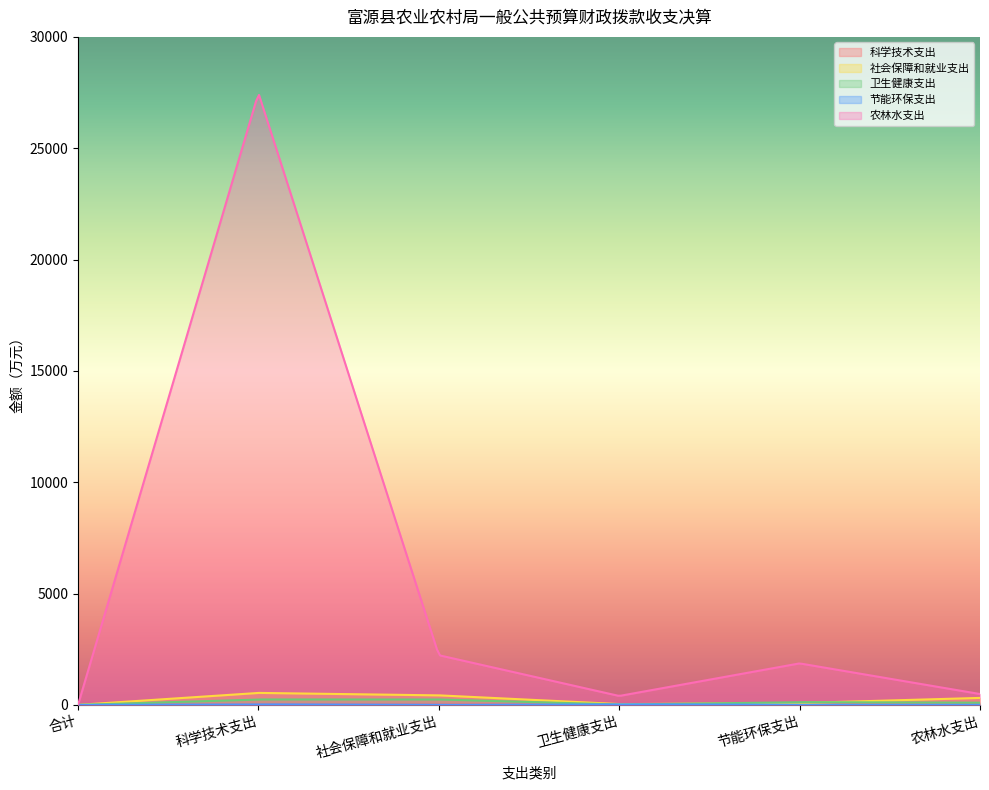

Which series changed the most between 合计 and 节能环保支出?

农林水支出